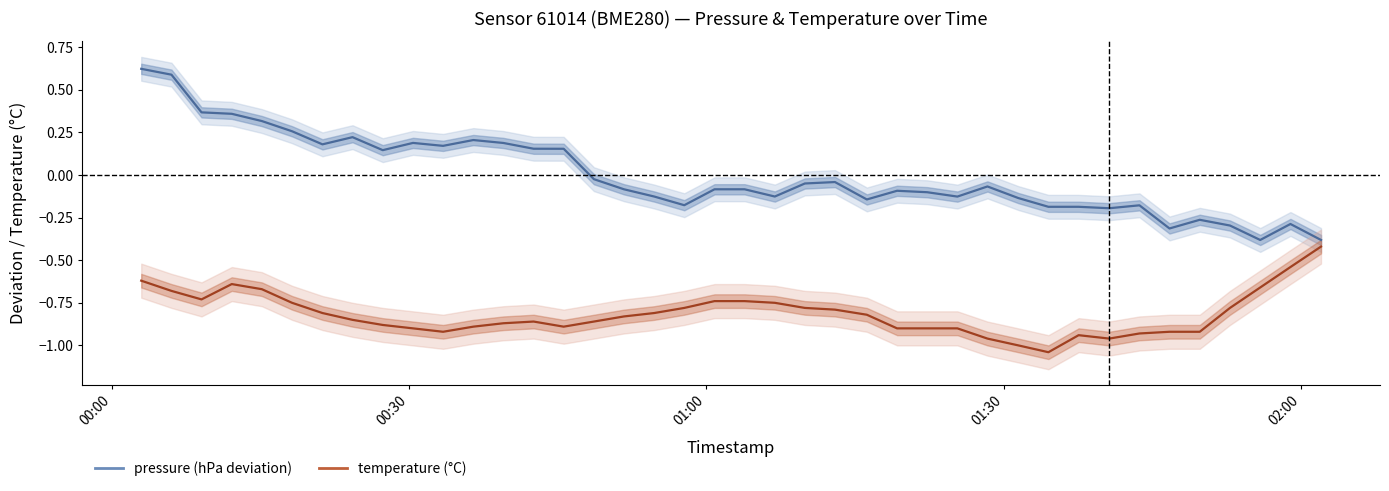

What is the difference between the second highest and minimum values in the pressure series?

1.0